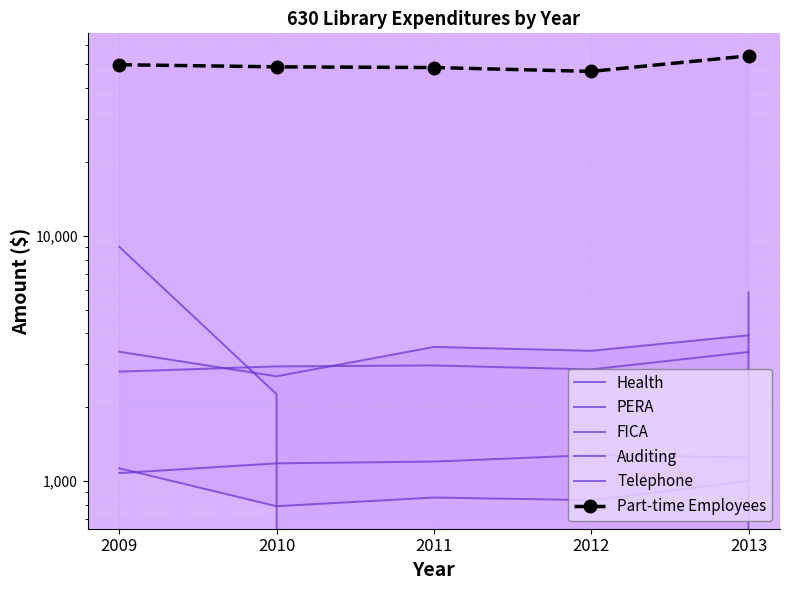

Rank the series at 2011 from highest to lowest value.

Part-time Employees, PERA, FICA, Auditing, Telephone, Health